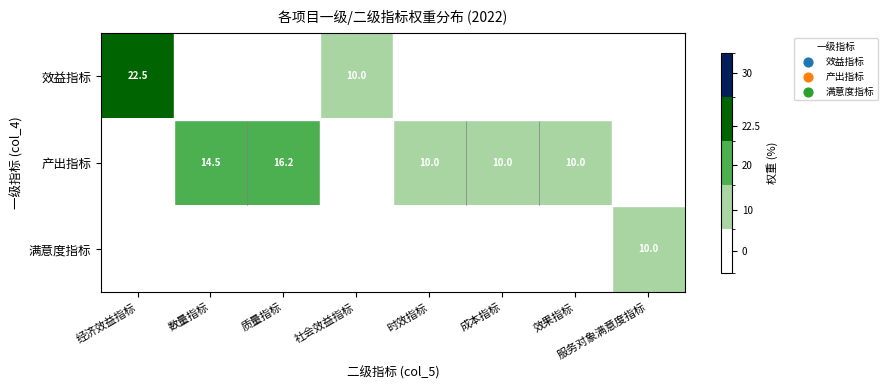

True or false: 产出指标 has a value of 10.0 at 效果指标.

True